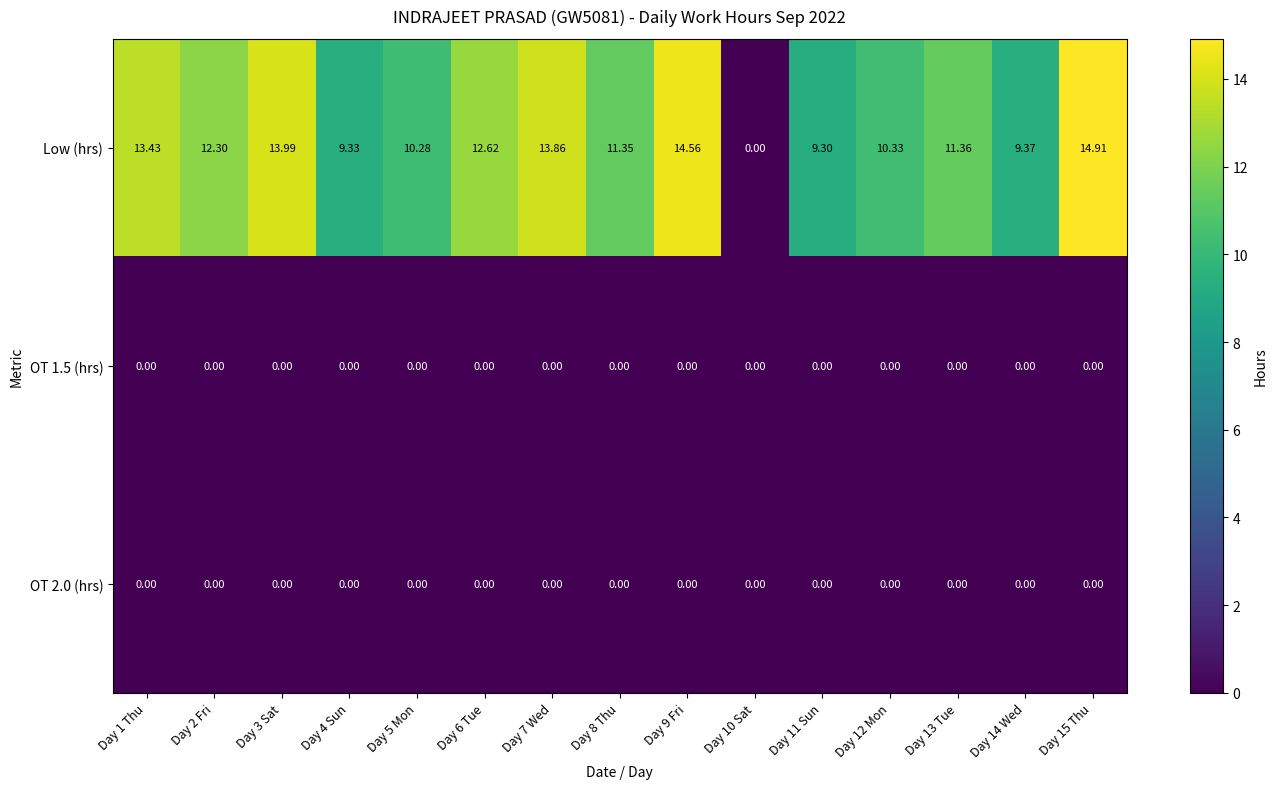

Between Day 2 Fri and Day 11 Sun, which series saw the biggest shift?

Low (hrs)